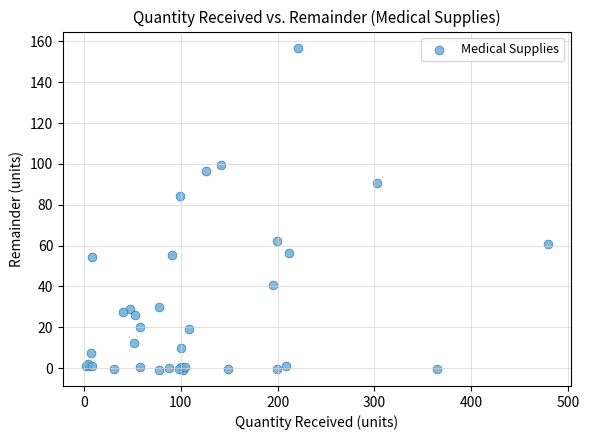

What Y value in the scatter plot is closest to 78?

84.1